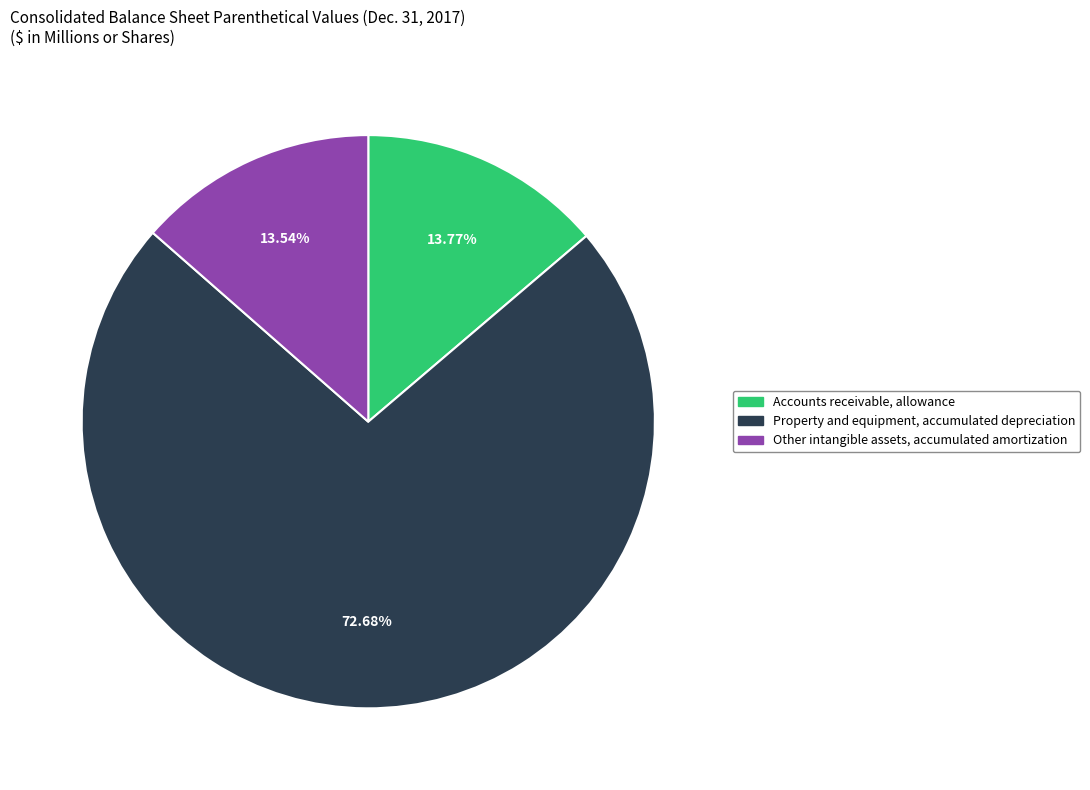

Is there any slice that represents more than half of the pie?

Yes